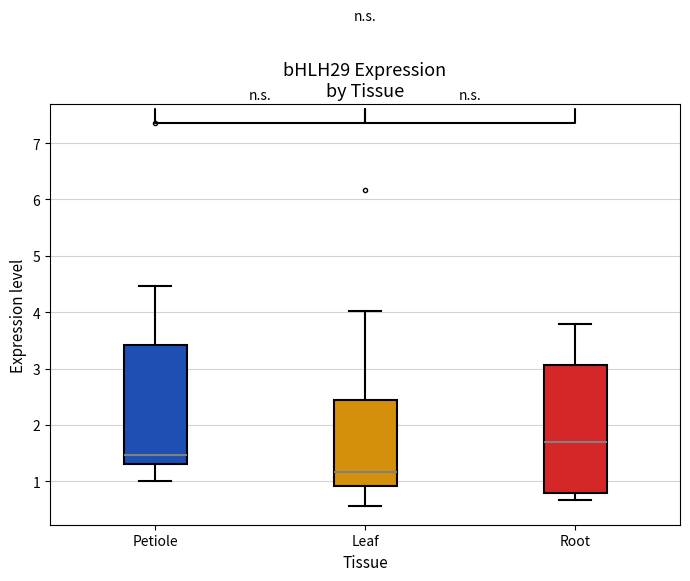

Where is the upper edge of the box for Root on the y-axis? The values are not printed on the chart, so give them approximately, as read against the axis.

3.1